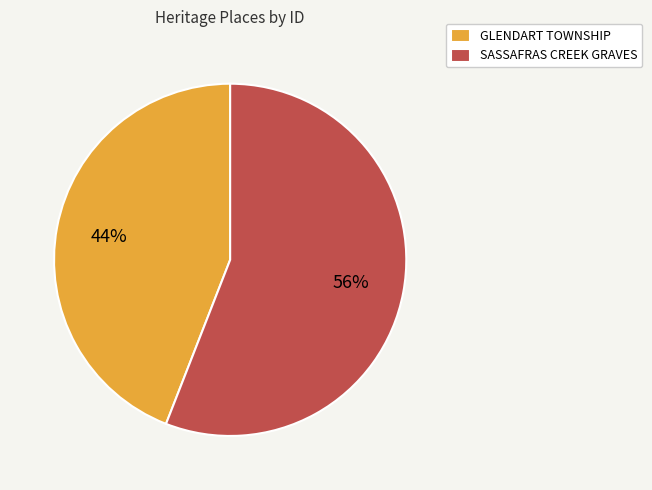

Which has a higher value, SASSAFRAS CREEK GRAVES or GLENDART TOWNSHIP?

SASSAFRAS CREEK GRAVES